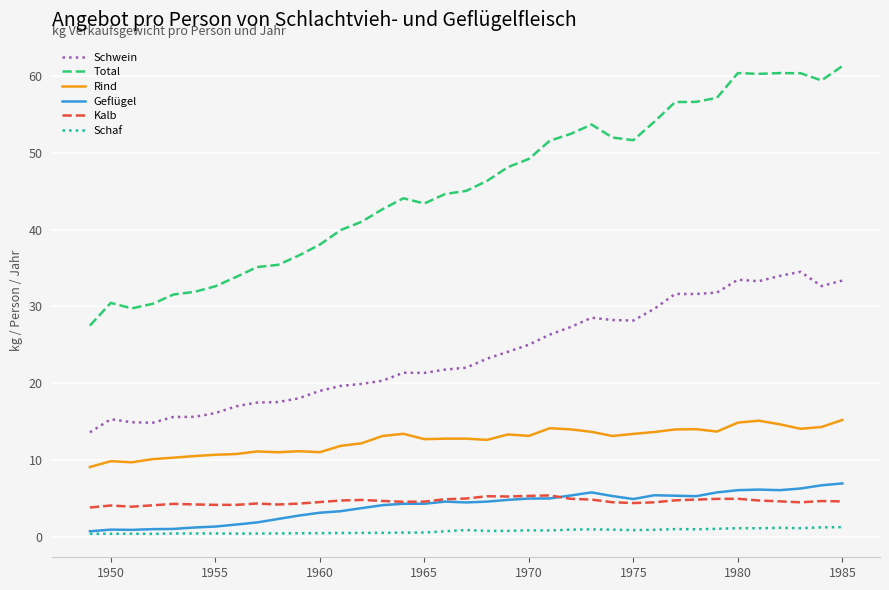

True or false: Total and Schaf intersect in this chart.

False